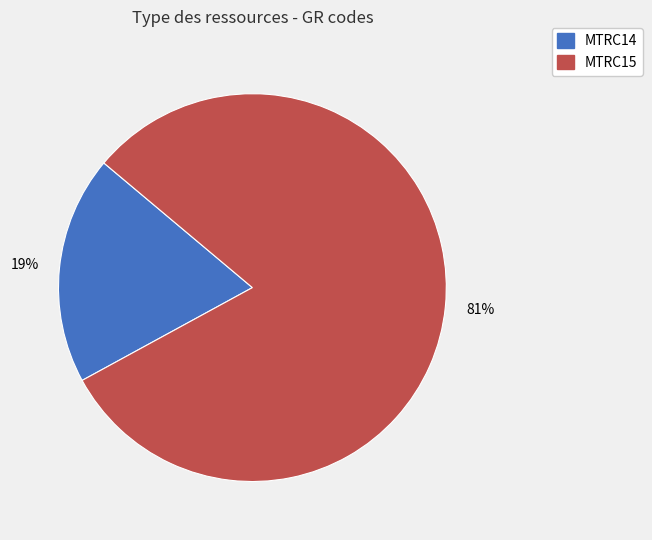

Count the number of slices in the pie.

2